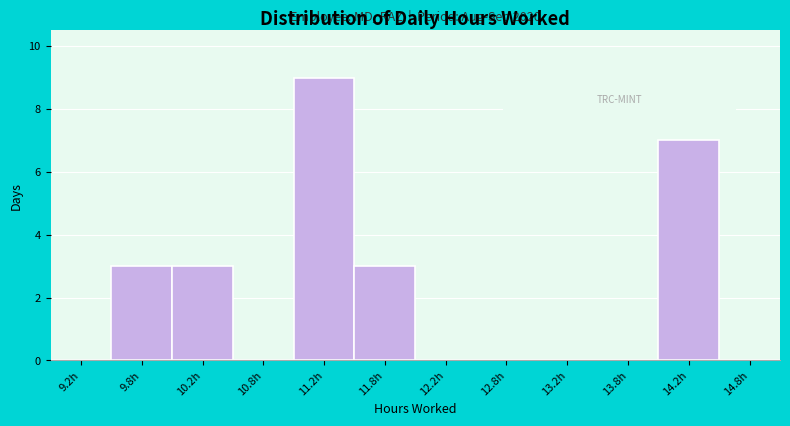

Over which range of the x-axis is the bar tallest?

11.0 to 11.5